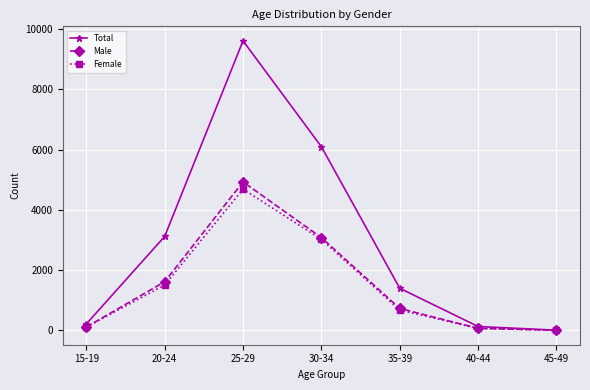

True or false: Total has a value of 3 at 45-49.

True